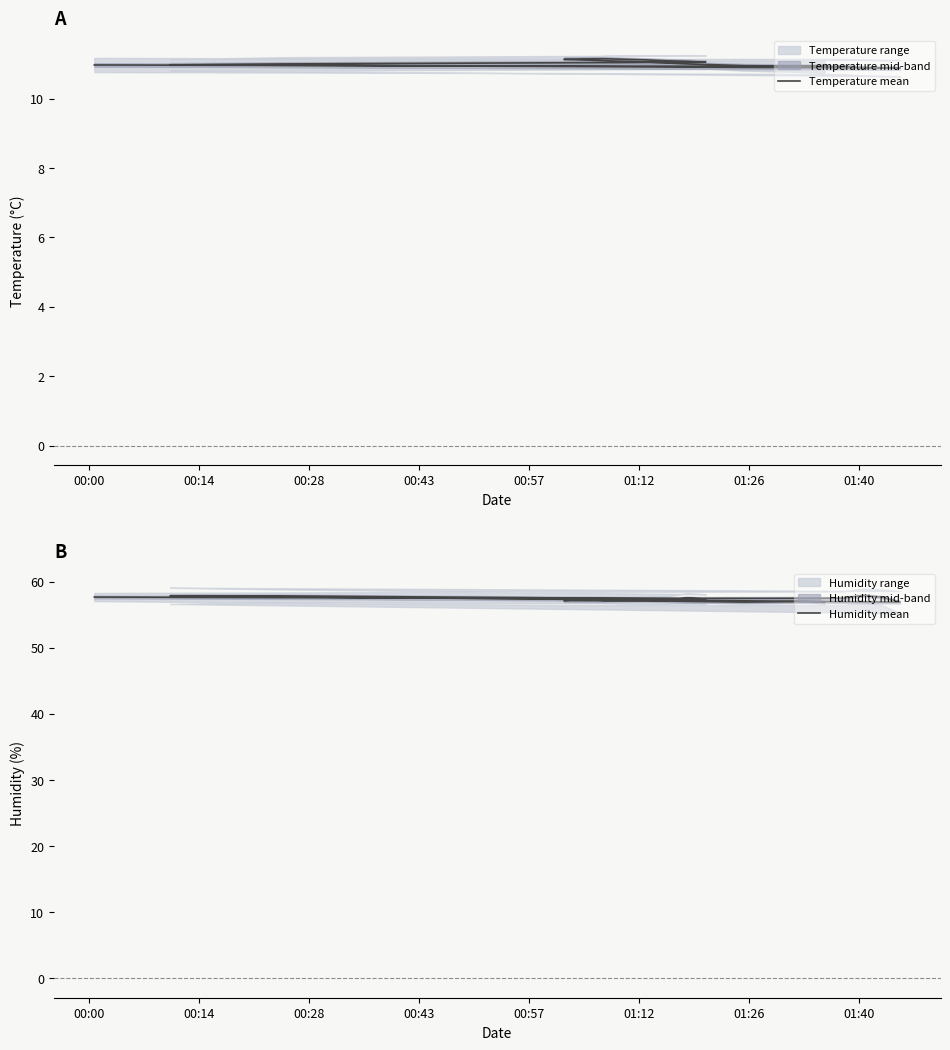

At which label is Temperature mean closest to 11?

01:26